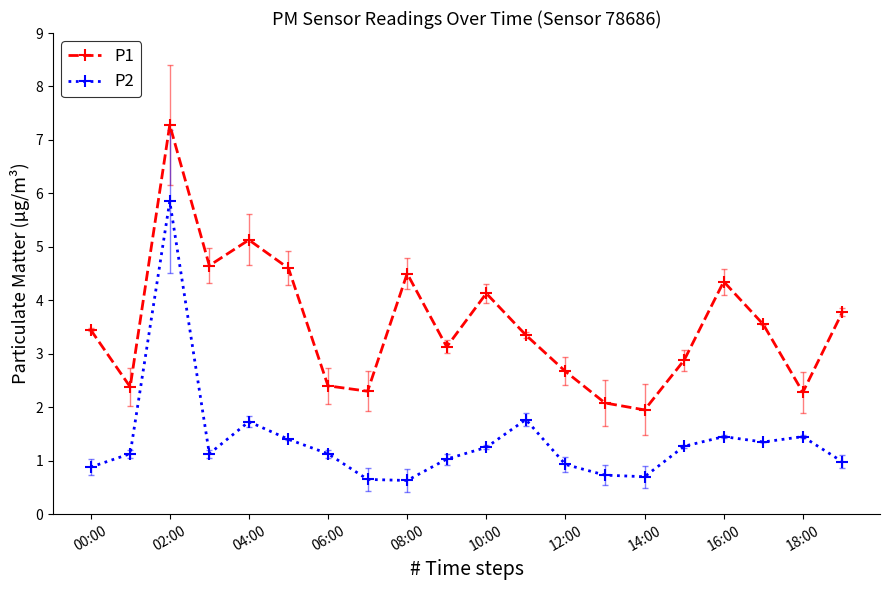

True or false: P2 has more than 1 points higher than both neighbors.

True